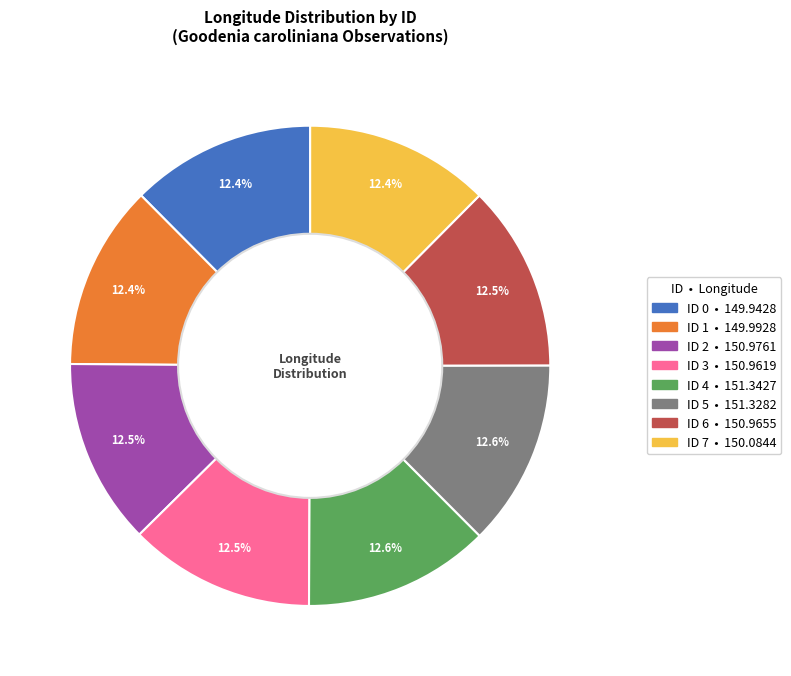

What is the ratio of the value at ID 4 to the value at ID 6?

1.0